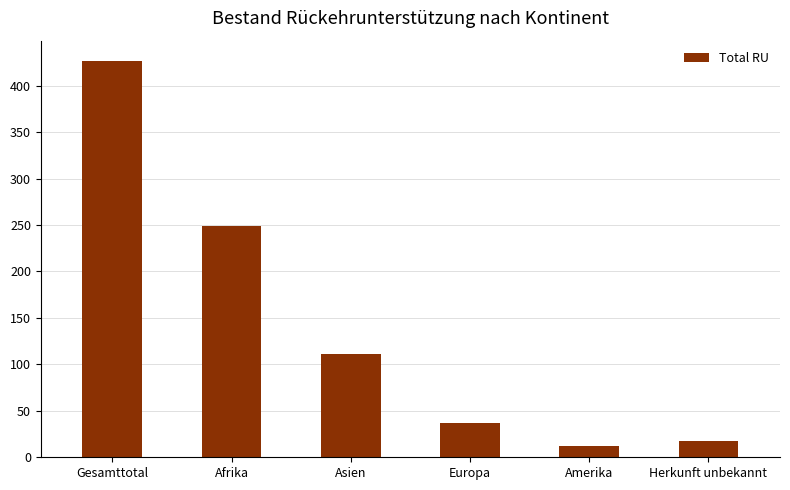

Rank the categories by value from lowest to highest.

Amerika, Herkunft unbekannt, Europa, Asien, Afrika, Gesamttotal